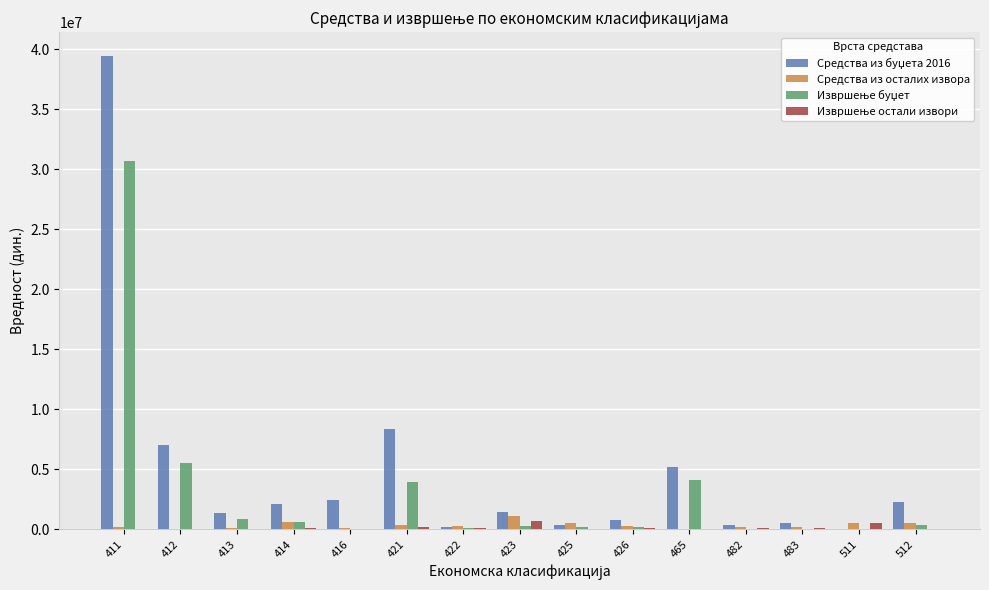

What is the maximum value shown in the chart?

39458000